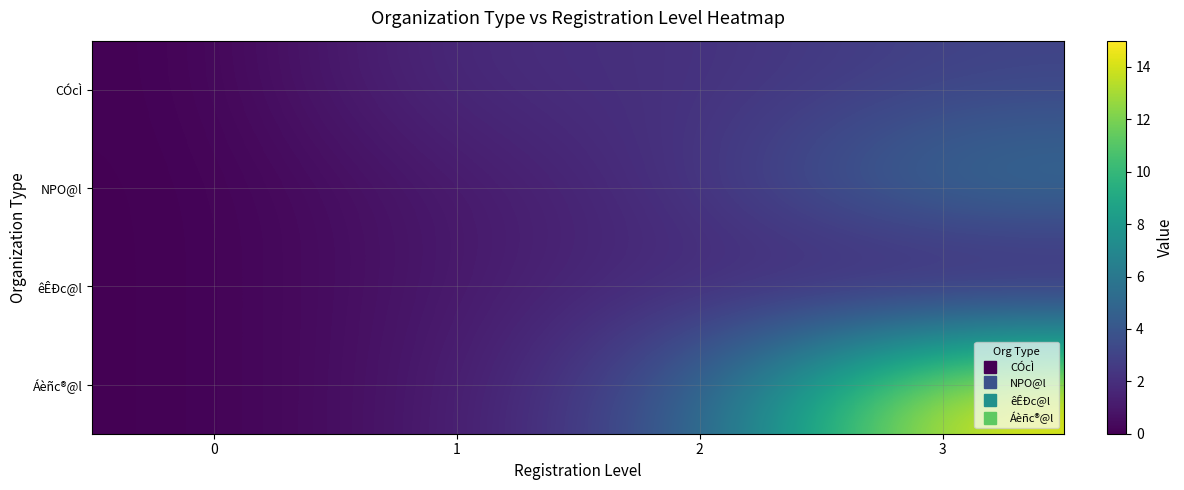

How many categories are shown in the chart?

4